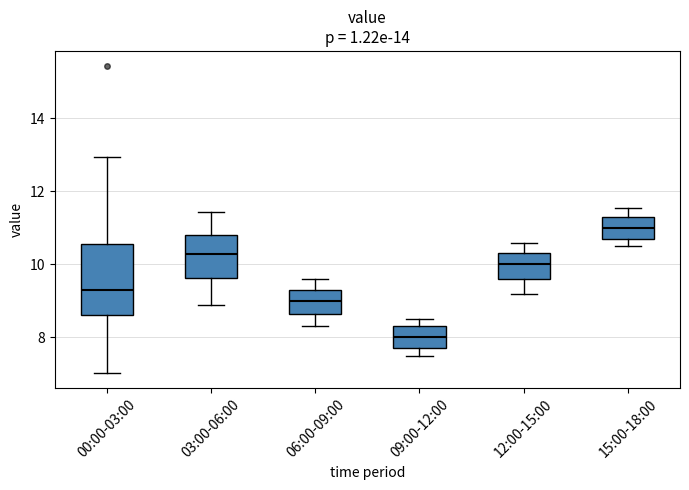

Reading left to right, read every box against the y-axis: the position of its median line, the range the box covers, and the ends of its whiskers. The values are not printed on the chart, so give them approximately, as read against the axis.

00:00-03:00: median 9.4, box 8.6 to 10.6, whiskers 7.0 to 13.0
03:00-06:00: median 10.2, box 9.6 to 10.8, whiskers 9.0 to 11.4
06:00-09:00: median 9.0, box 8.6 to 9.4, whiskers 8.4 to 9.6
09:00-12:00: median 8.0, box 7.8 to 8.4, whiskers 7.6 to 8.6
12:00-15:00: median 10.0, box 9.6 to 10.4, whiskers 9.2 to 10.6
15:00-18:00: median 11.0, box 10.8 to 11.4, whiskers 10.6 to 11.6